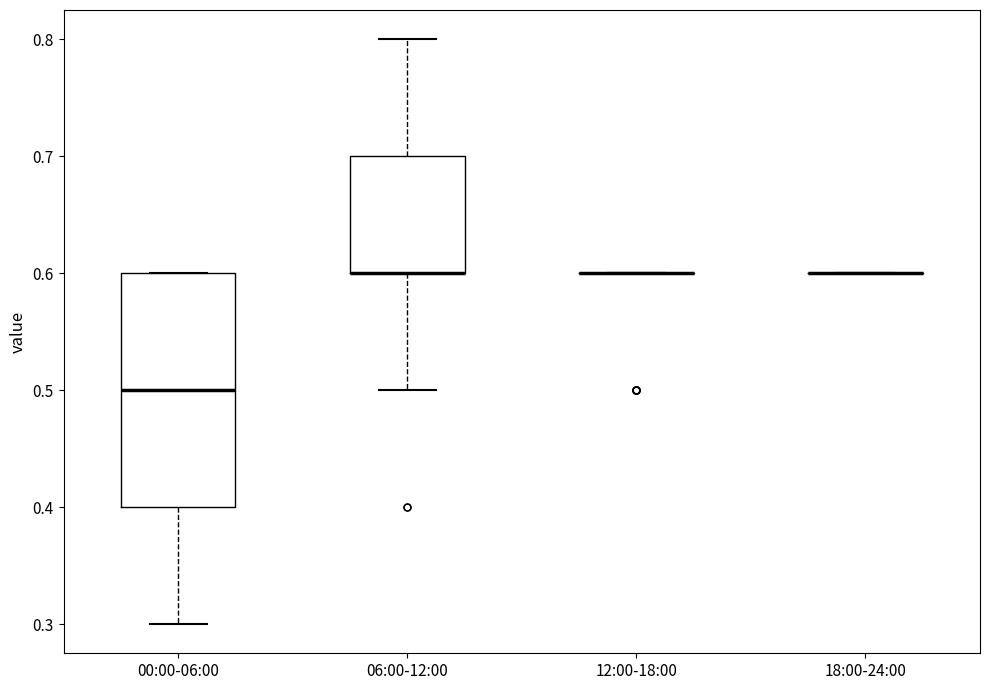

Where is the upper edge of the box for 00:00-06:00 on the y-axis? The values are not printed on the chart, so give them approximately, as read against the axis.

0.6